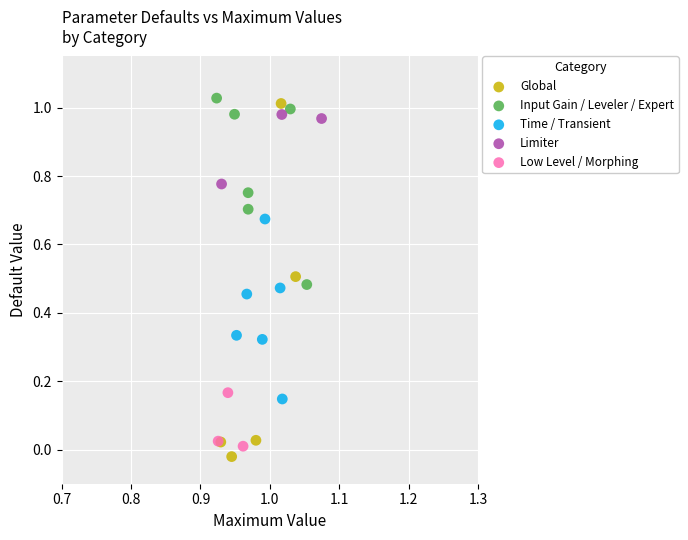

Which series contains the lowest Y value?

Global